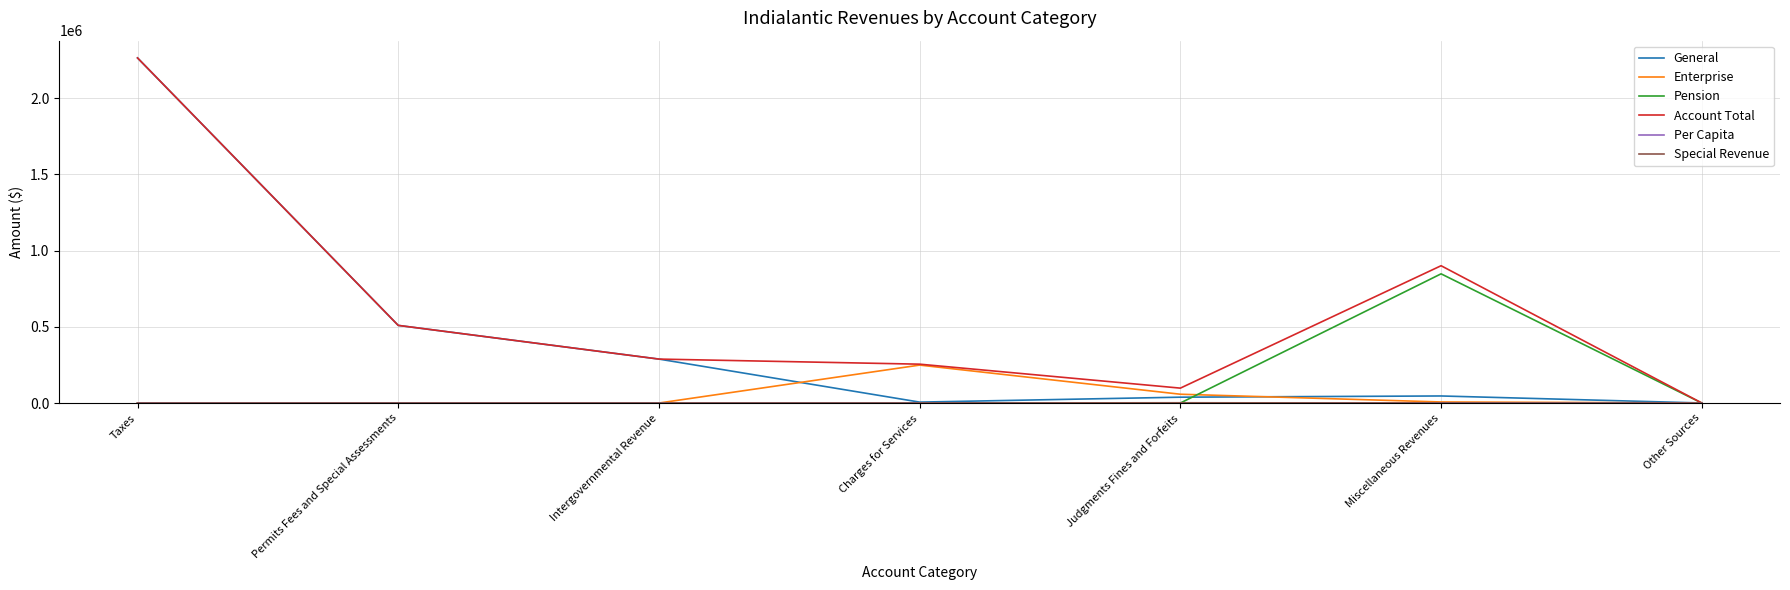

At which label does General reach its peak?

Taxes